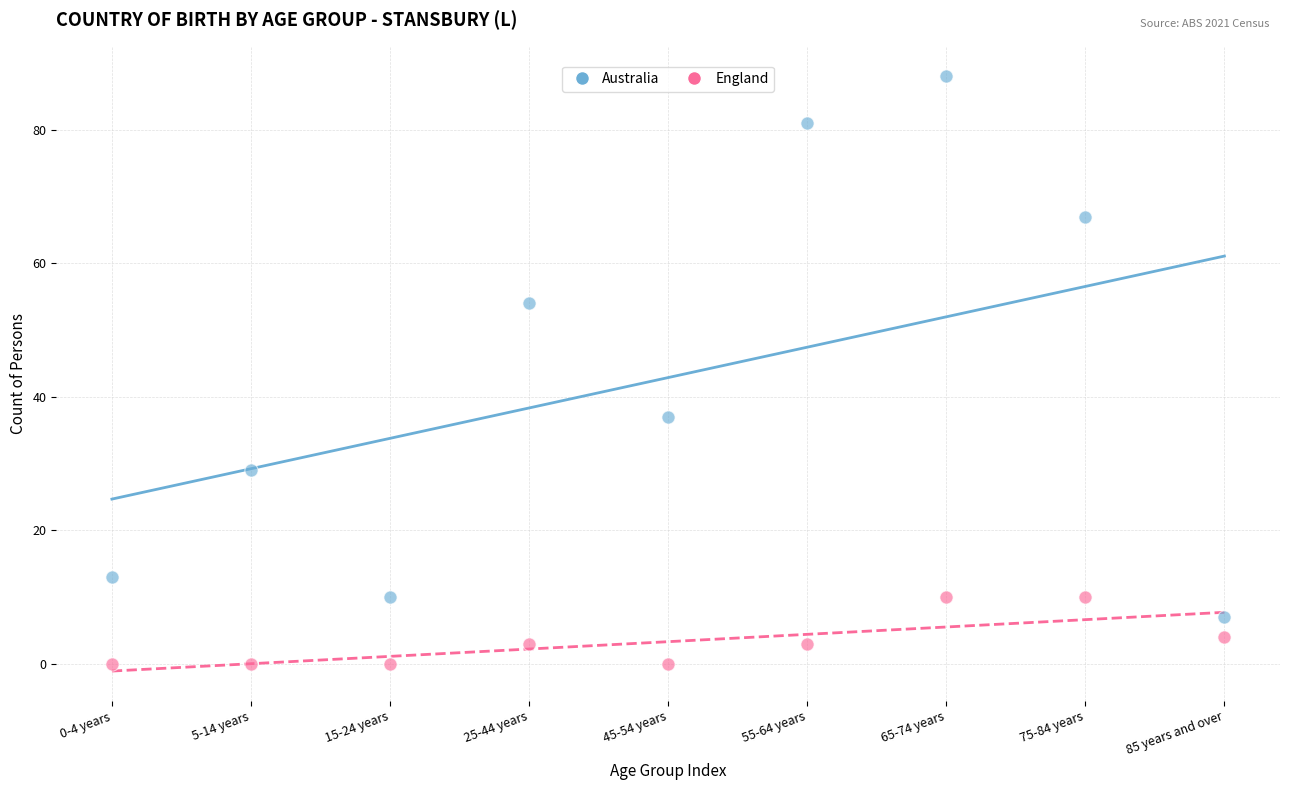

Which series contains the highest Y value?

Australia